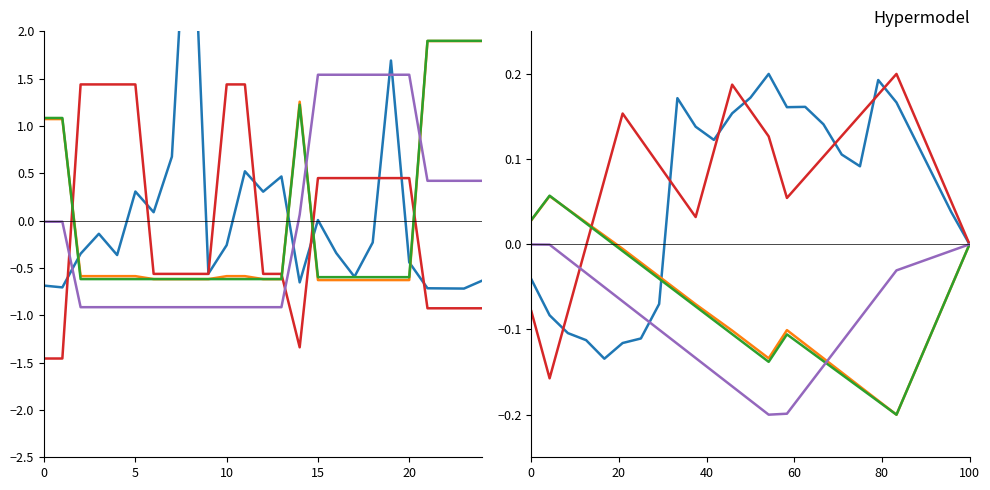

How many series are shown in this chart?

5